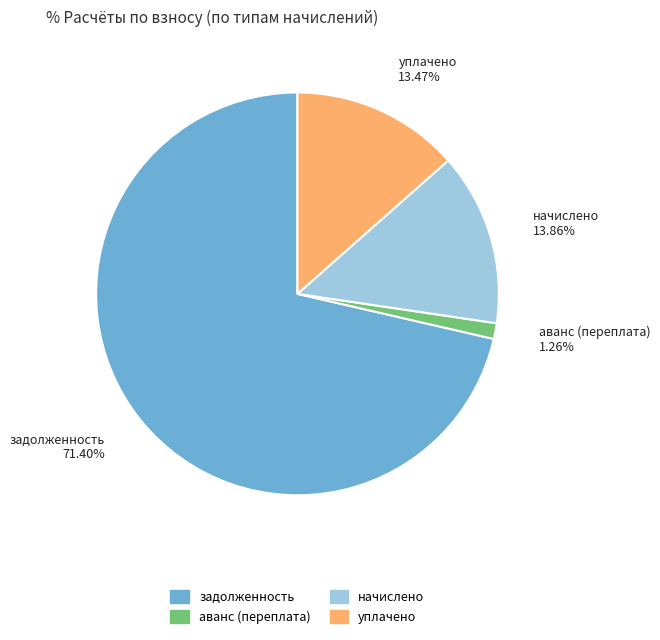

Do уплачено 13.47% and аванс (переплата) 1.26% together represent more than half of the pie?

No